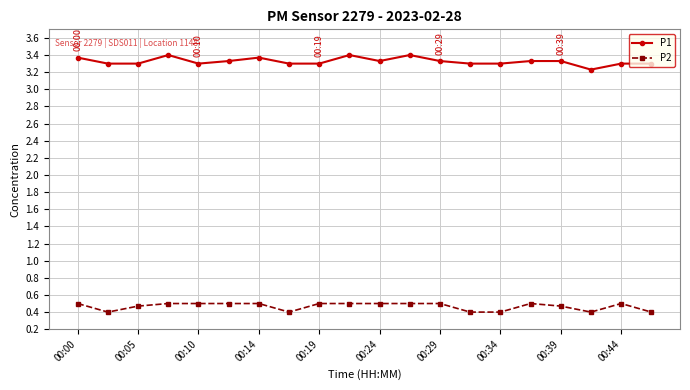

What is the difference between the second highest and minimum values in the P1 series?

0.2